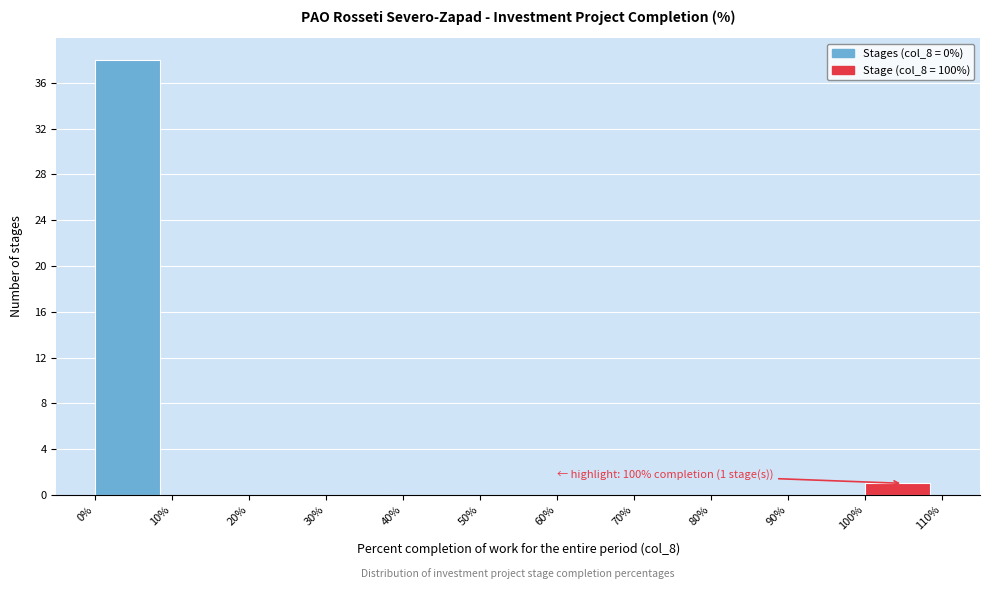

Which range on the x-axis has the tallest bar?

0% to 10%